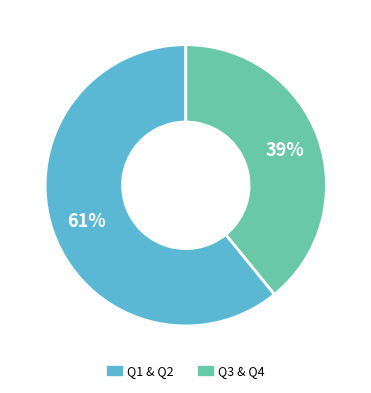

To the nearest percent, what is the difference between the largest and smallest slice percentages?

22%